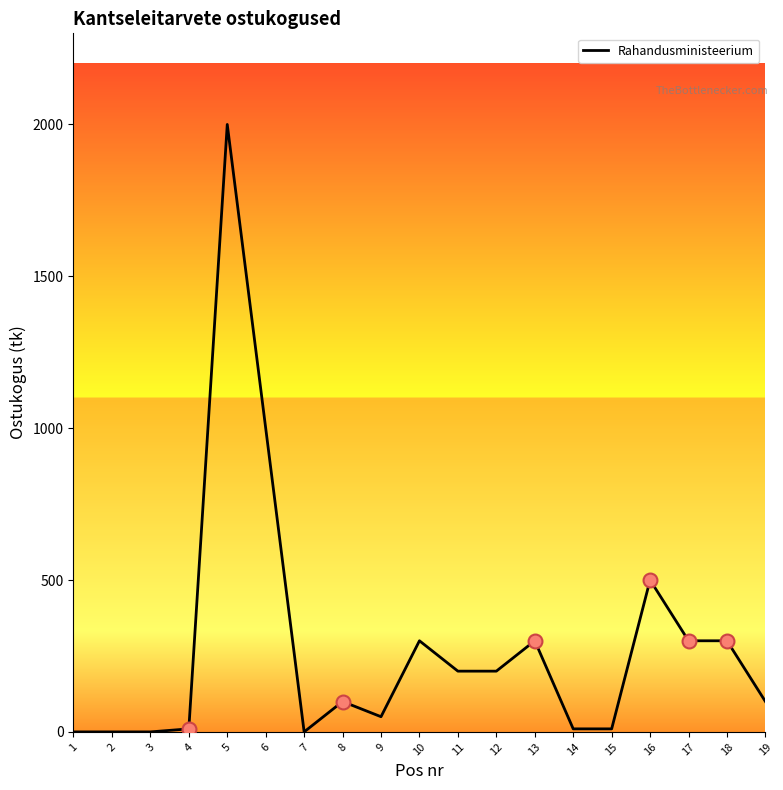

The value at 16 is 500. True or false?

True